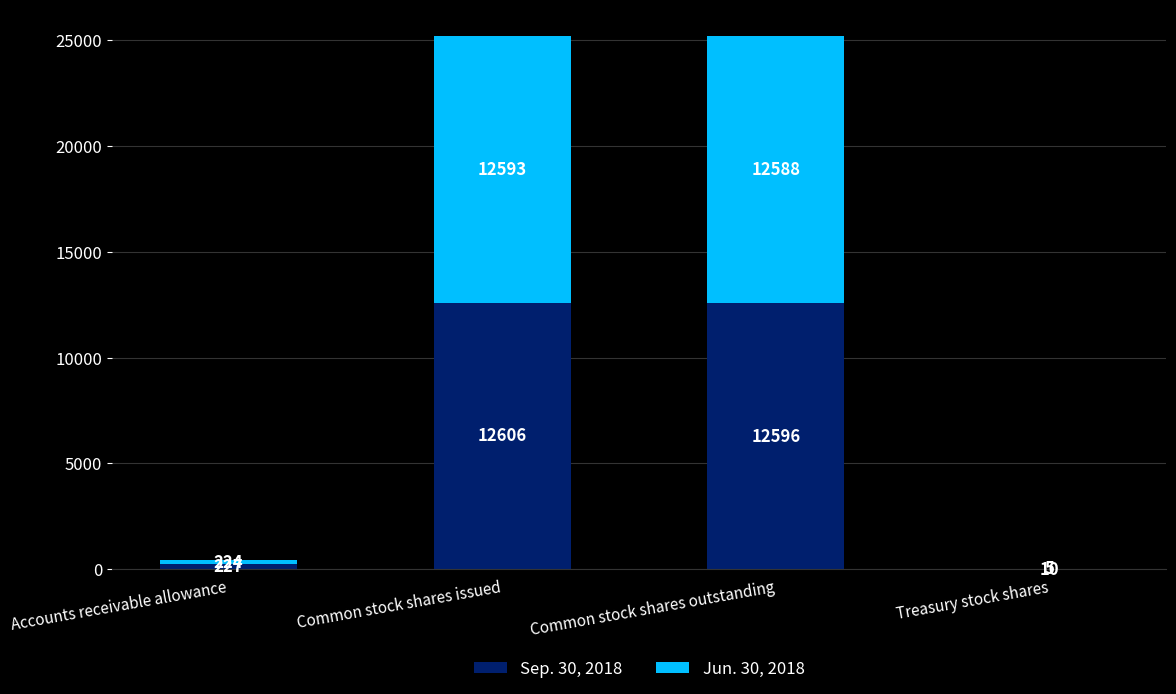

What is the sum of all Sep. 30, 2018 values?

25439